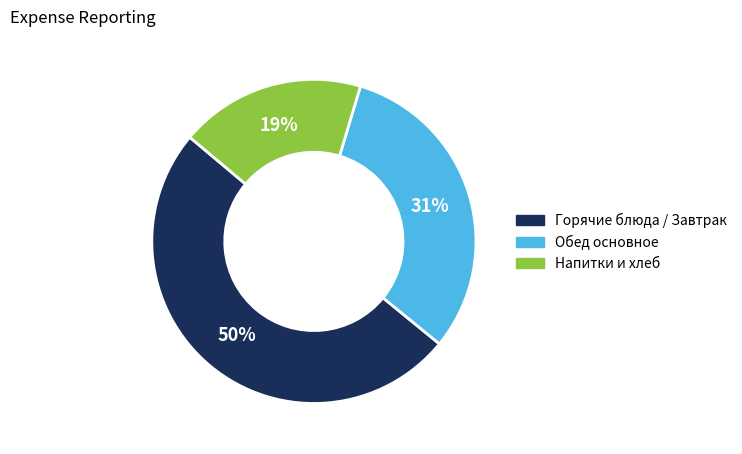

Between Напитки и хлеб and Обед основное, which is larger?

Обед основное